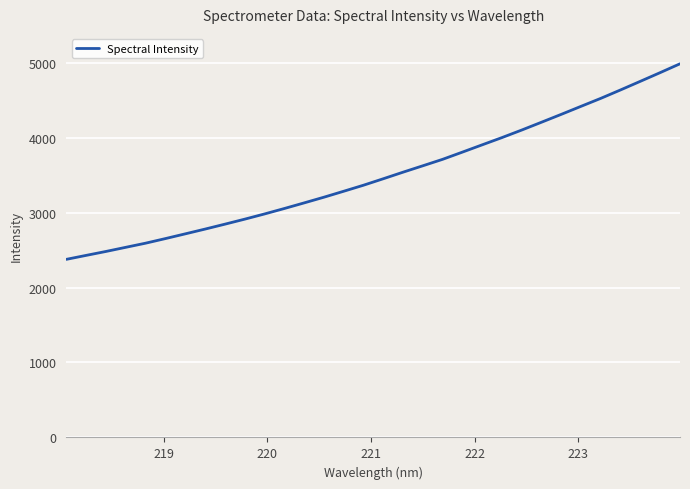

How many values exceed 3450?

16